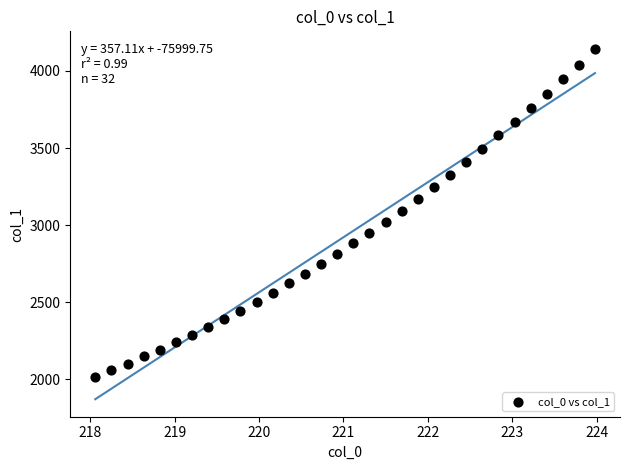

What is the range of Y values (max minus min)?

2128.5